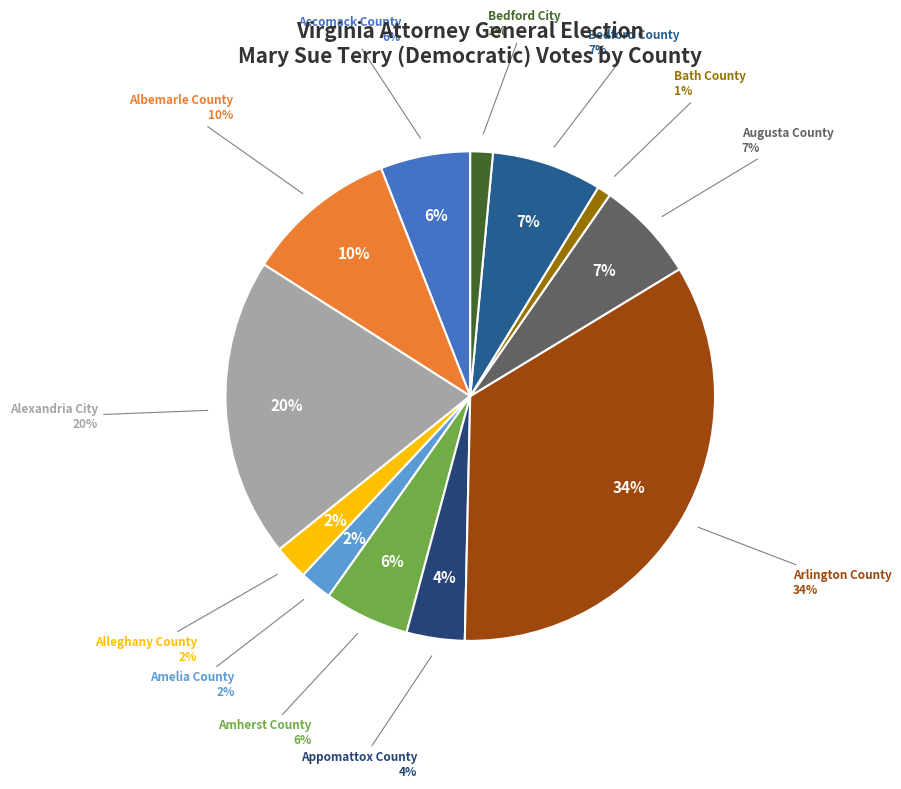

Which slice is the smallest?

Bath County